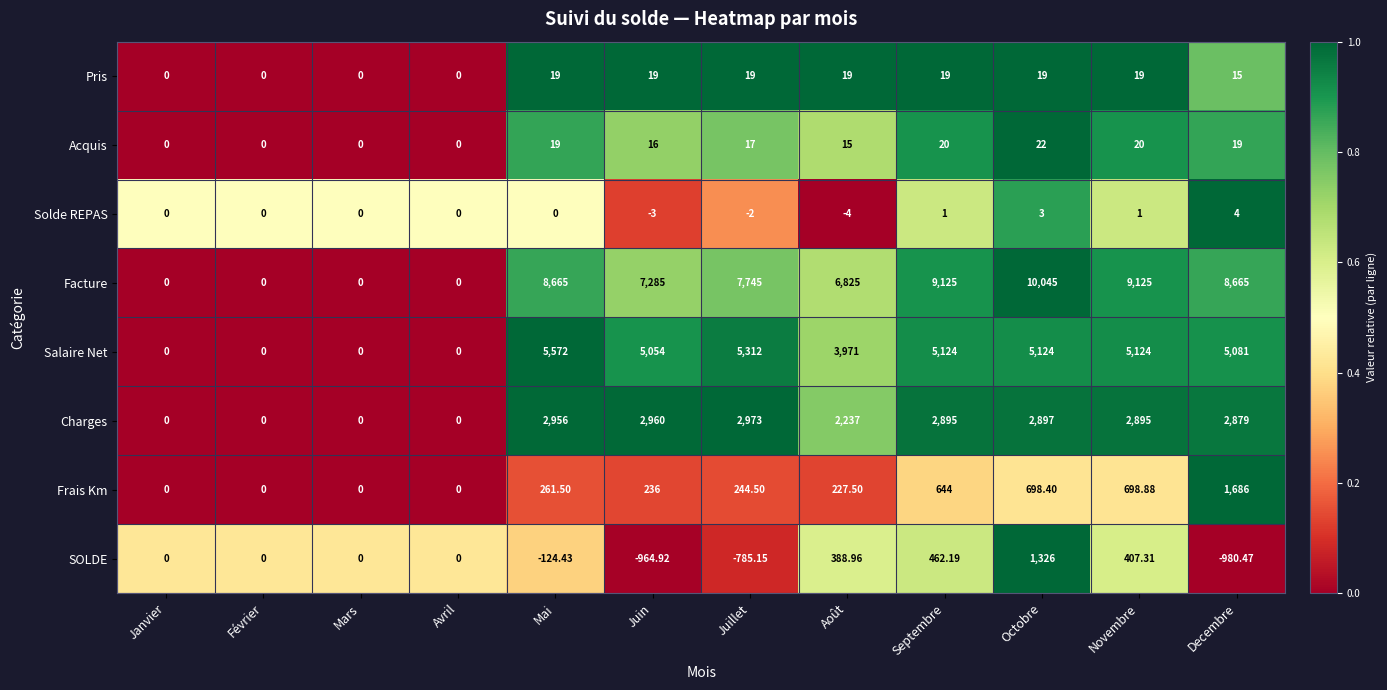

Which series has the widest spread of values?

Facture